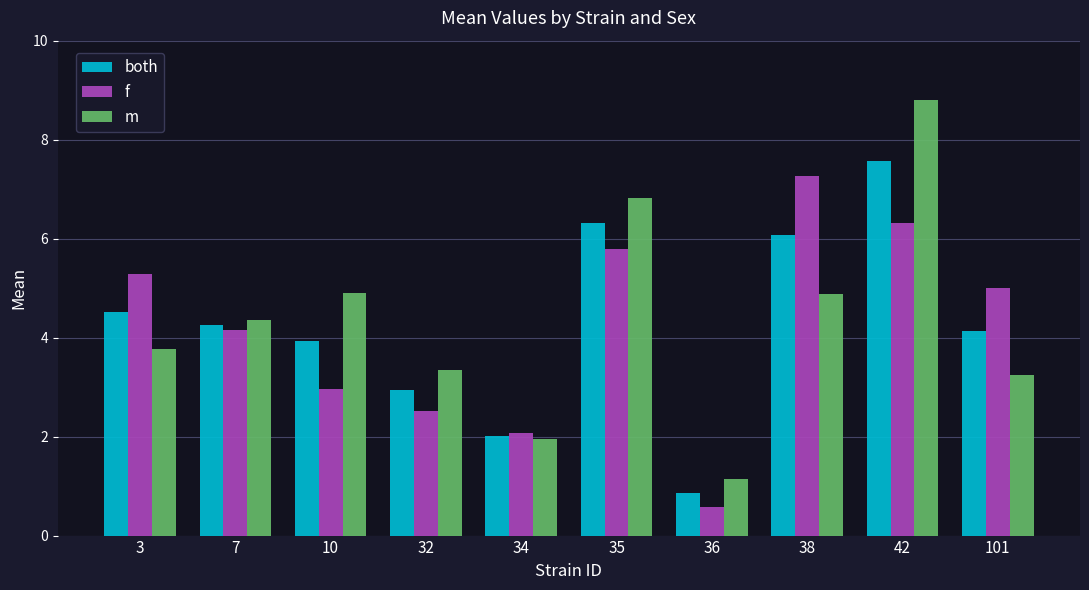

Which series has the largest range (max minus min)?

m